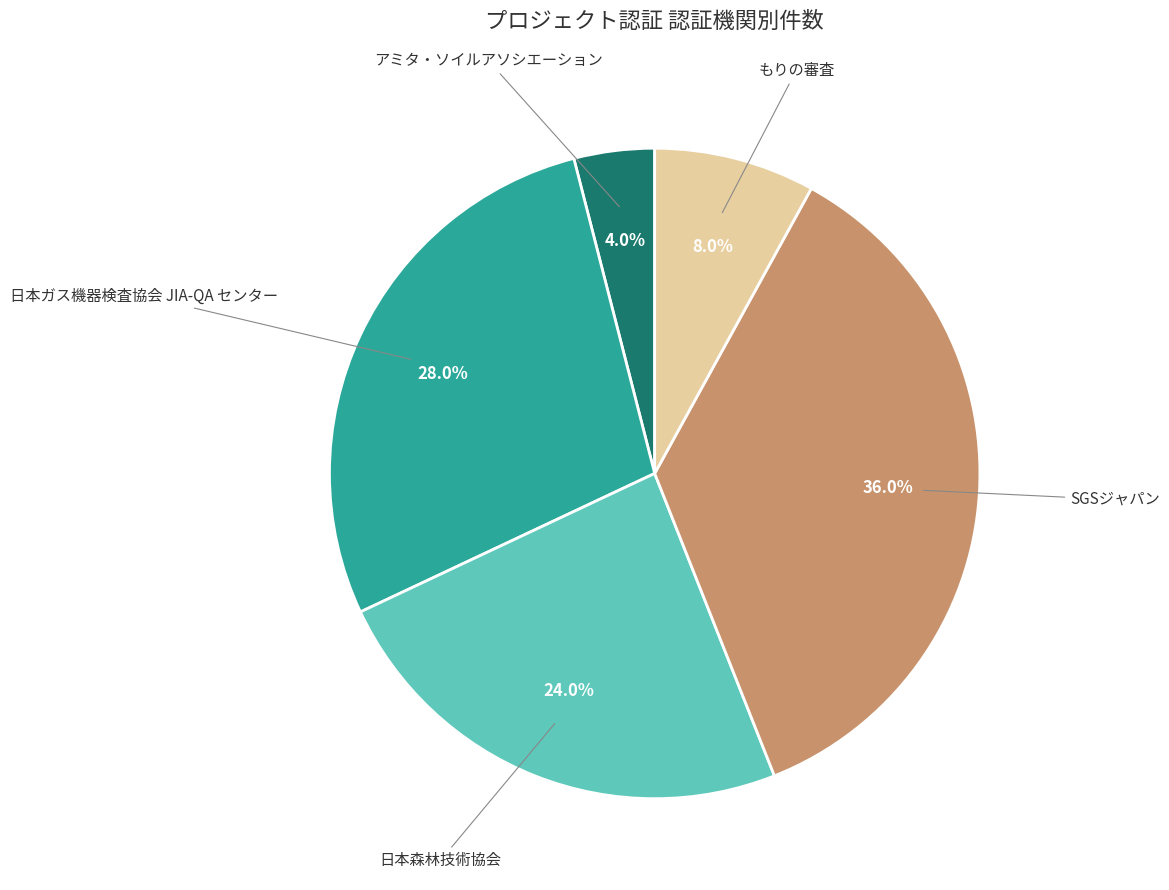

To the nearest percent, what is the average slice percentage?

20%